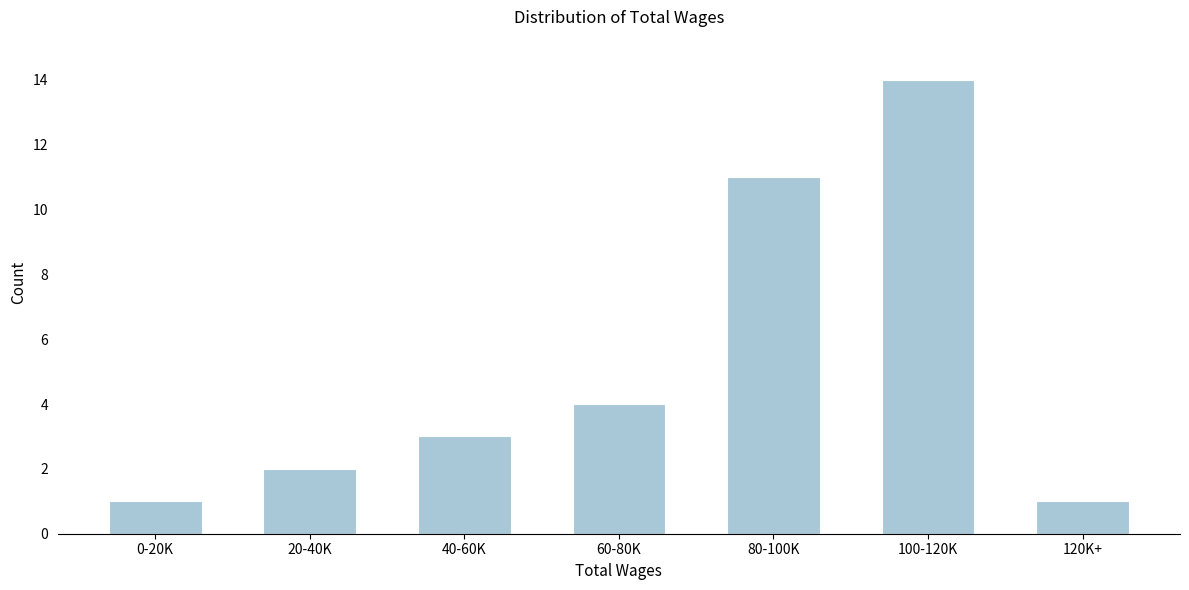

Reading right to left, list all the values displayed in this chart.

1	14	11	4	3	2	1